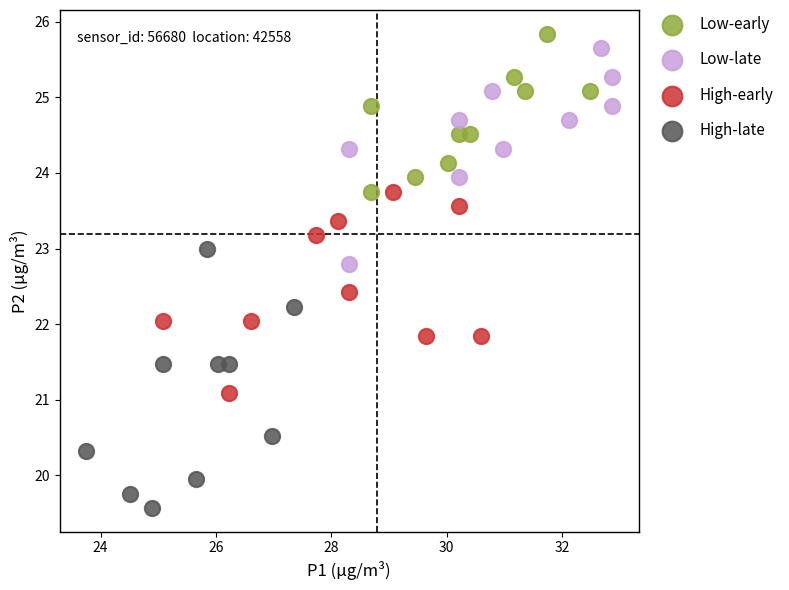

Which series has the widest spread of Y values?

High-late